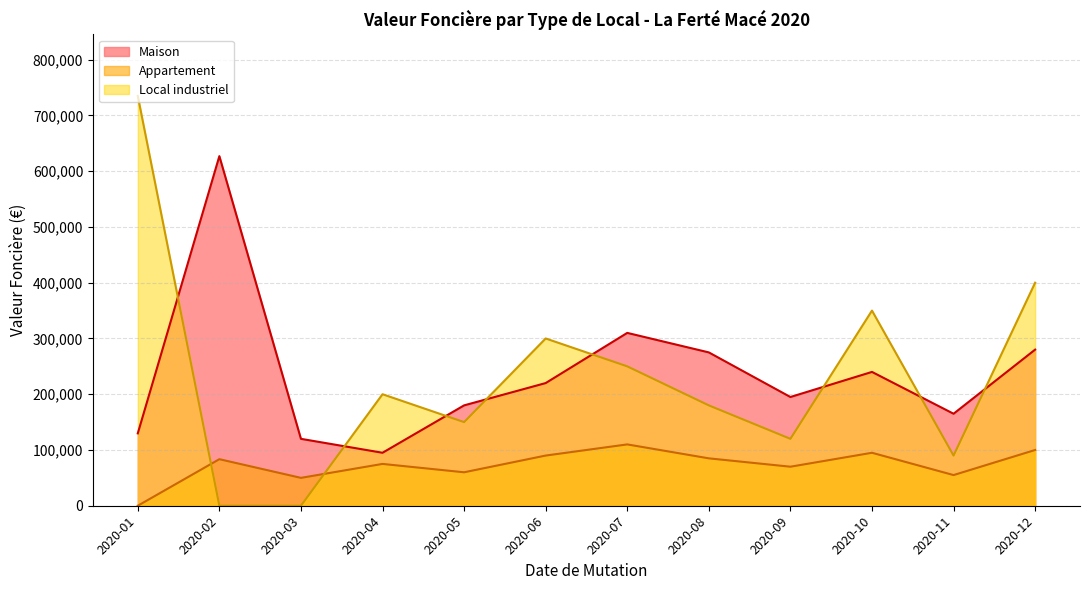

True or false: Maison has more than 1 interior local peaks.

True